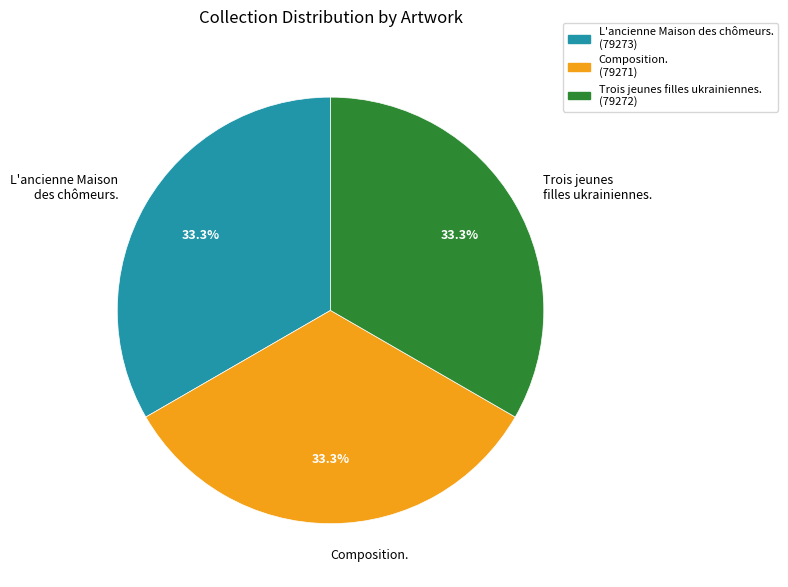

What percentage do L'ancienne Maison des chômeurs. and Trois jeunes filles ukrainiennes. together represent?

66.7%